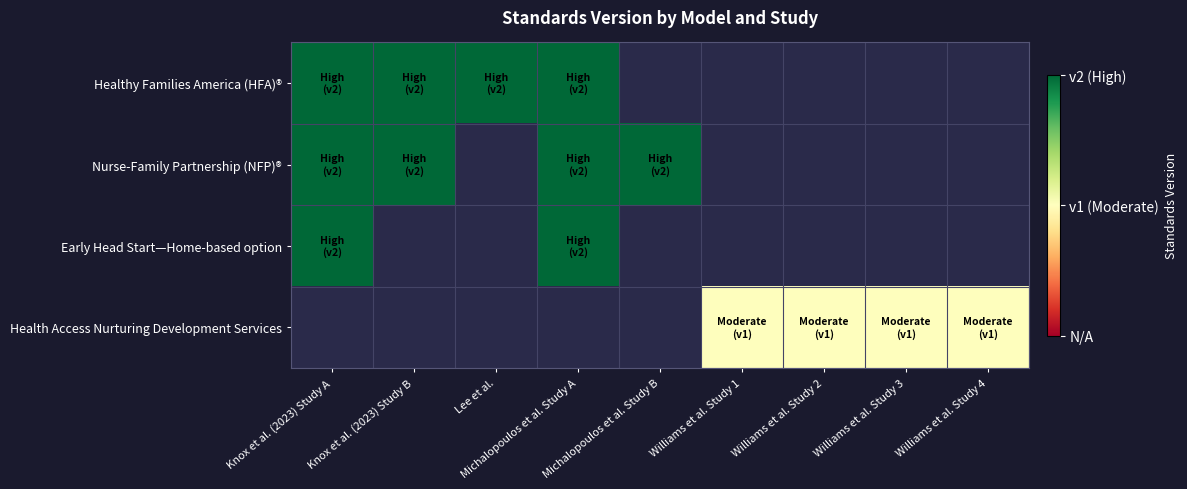

At which category does the chart reach its minimum across all series?

Williams et al. Study 1